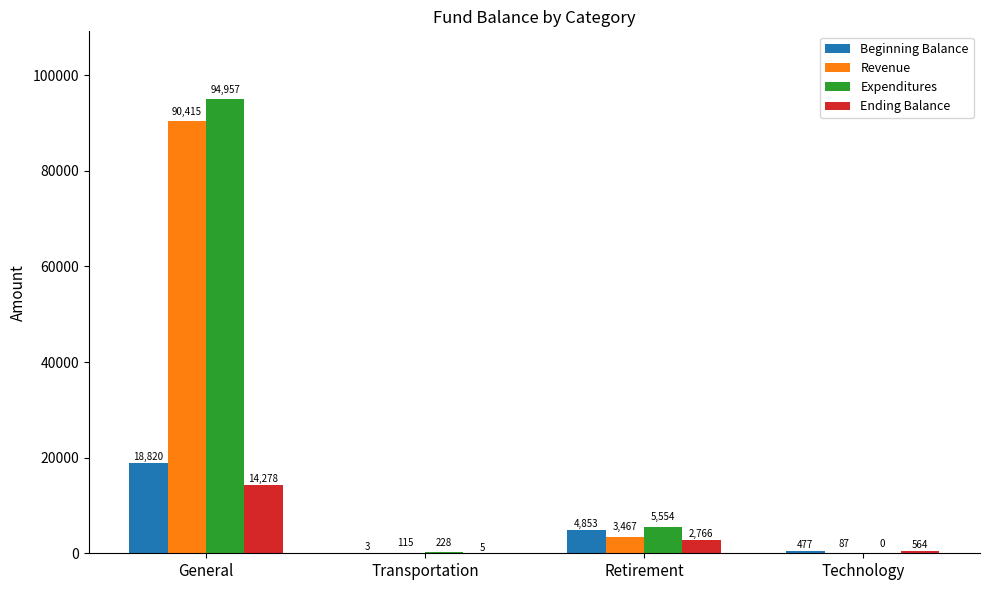

Which series changed the most between General and Transportation?

Expenditures